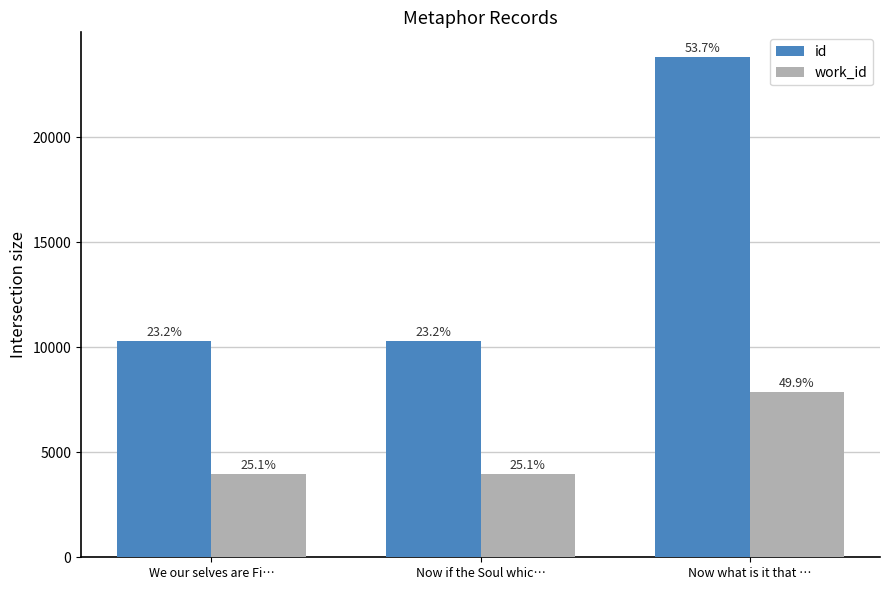

List the series in order of their overall mean, lowest first.

work_id, id